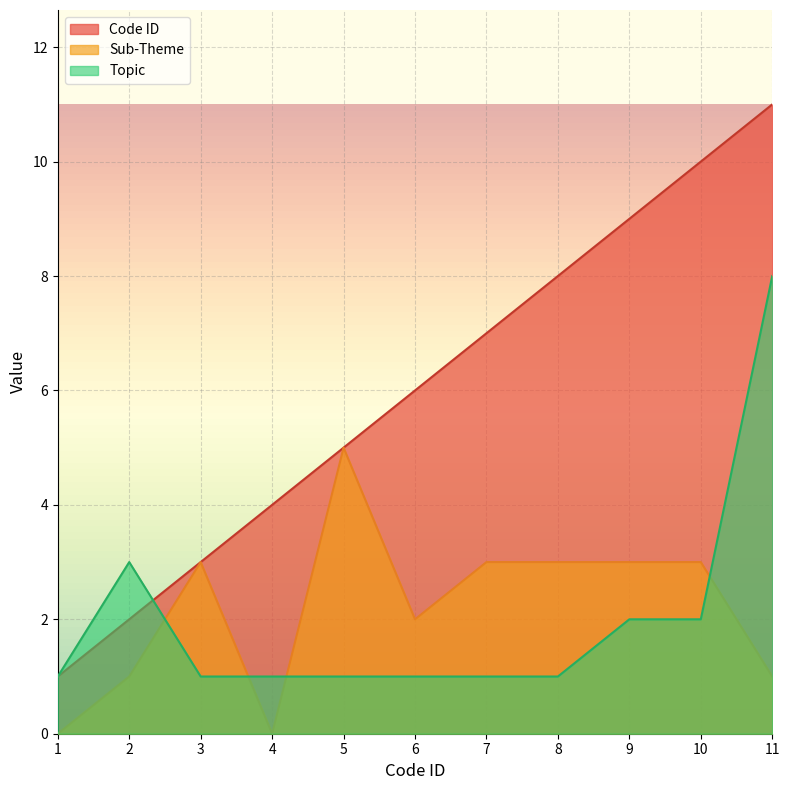

True or false: Topic and Code ID intersect in this chart.

True